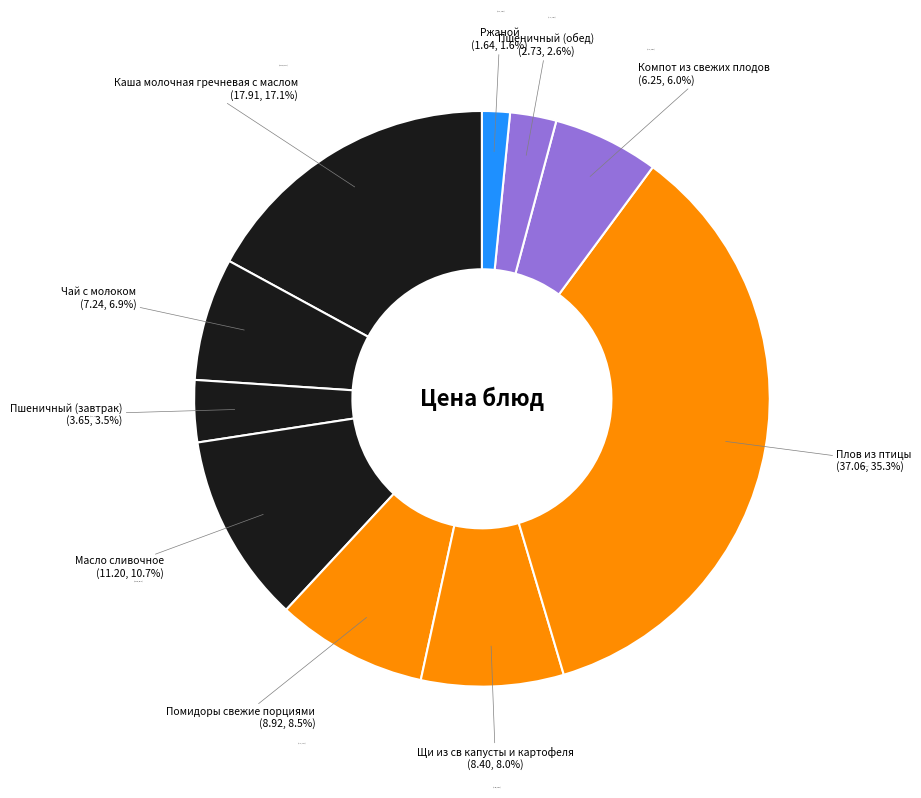

Count the number of slices in the pie.

10